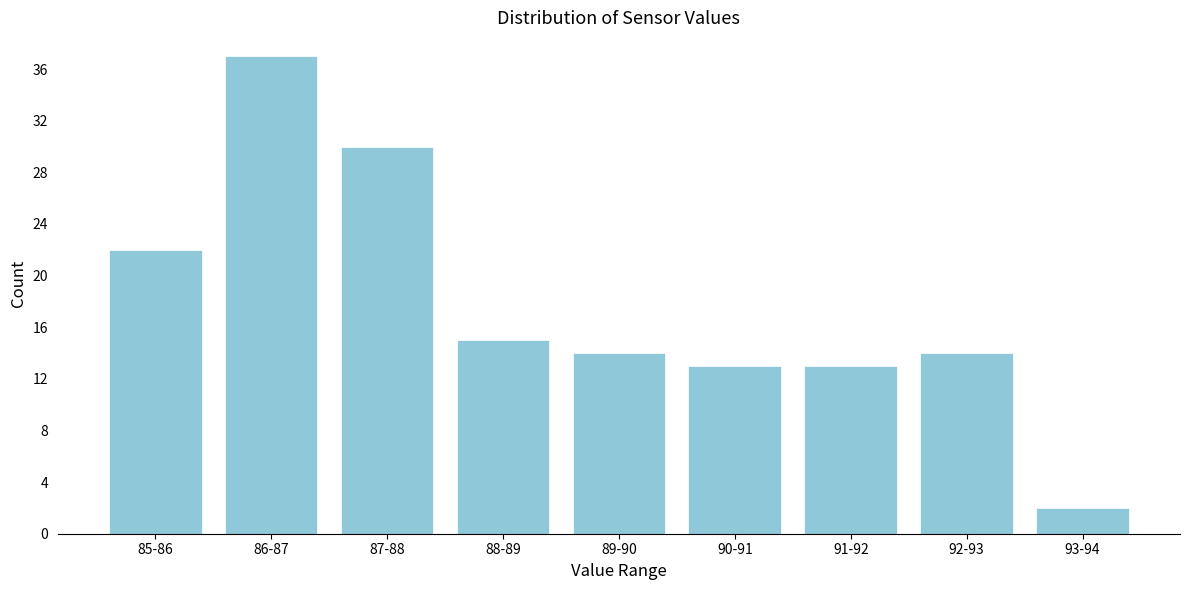

Reading right to left, list all the values displayed in this chart.

2	14	13	13	14	15	30	37	22